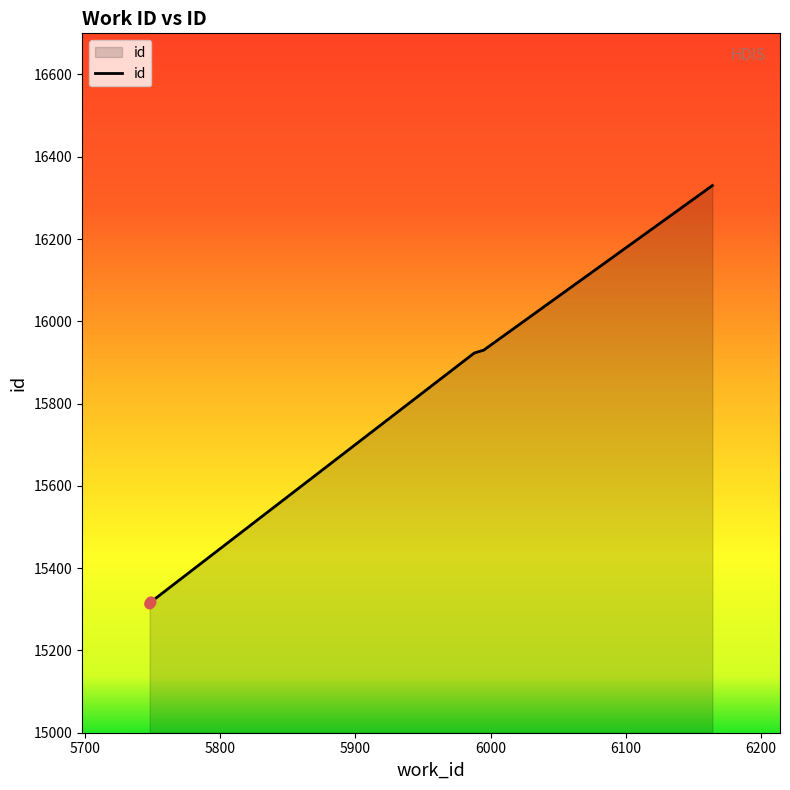

Reading left to right, transcribe all the data shown in this chart.

15313	15317	15318	15923	15924	15928	15930	16330